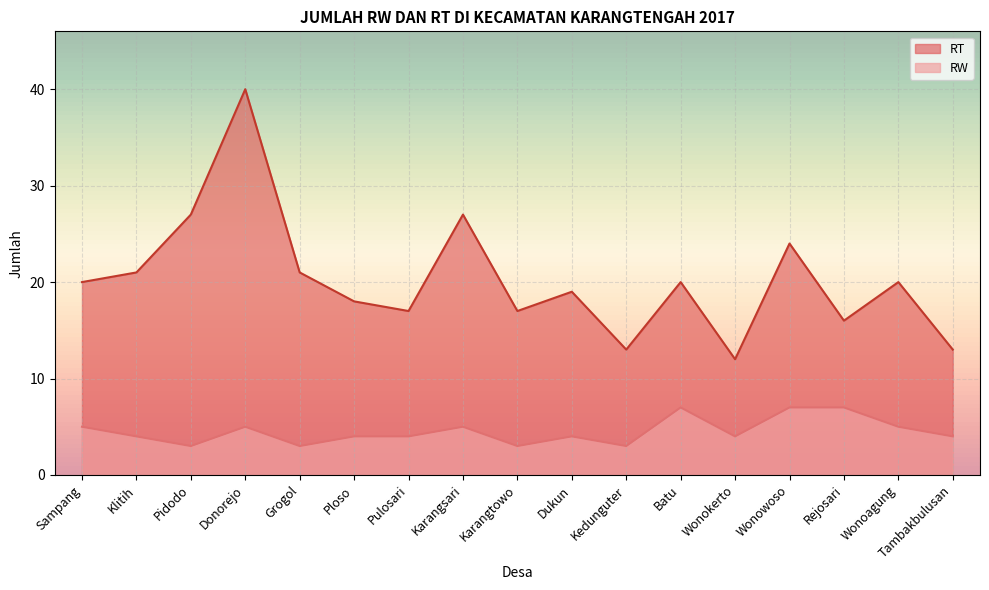

Which series has the largest total across all categories?

RT